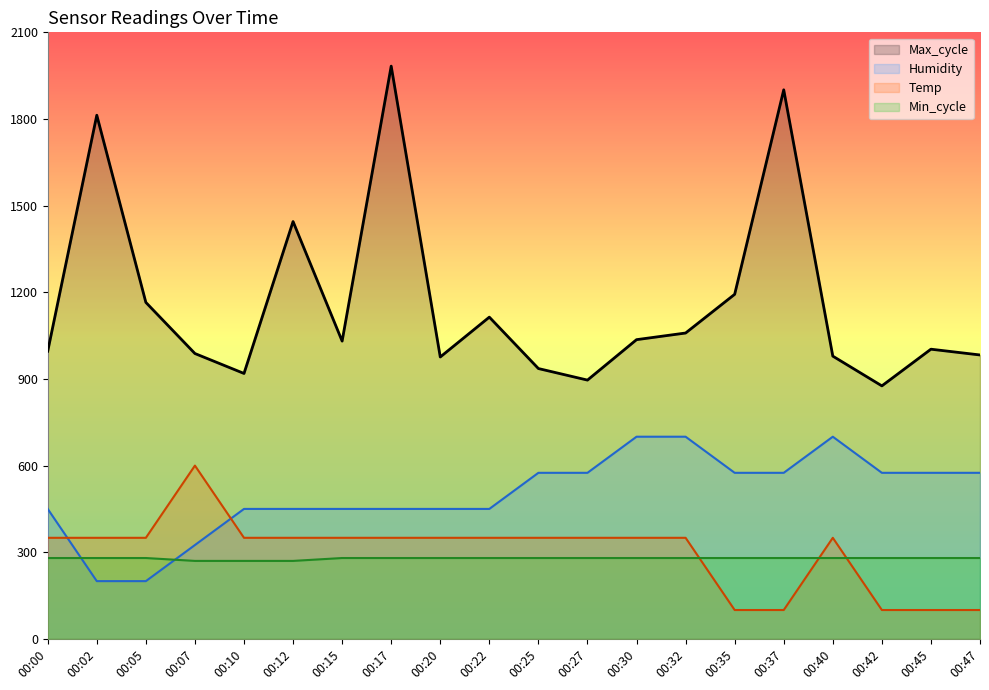

At 00:45, list the series in order from smallest to largest.

Temp, Min_cycle, Humidity, Max_cycle